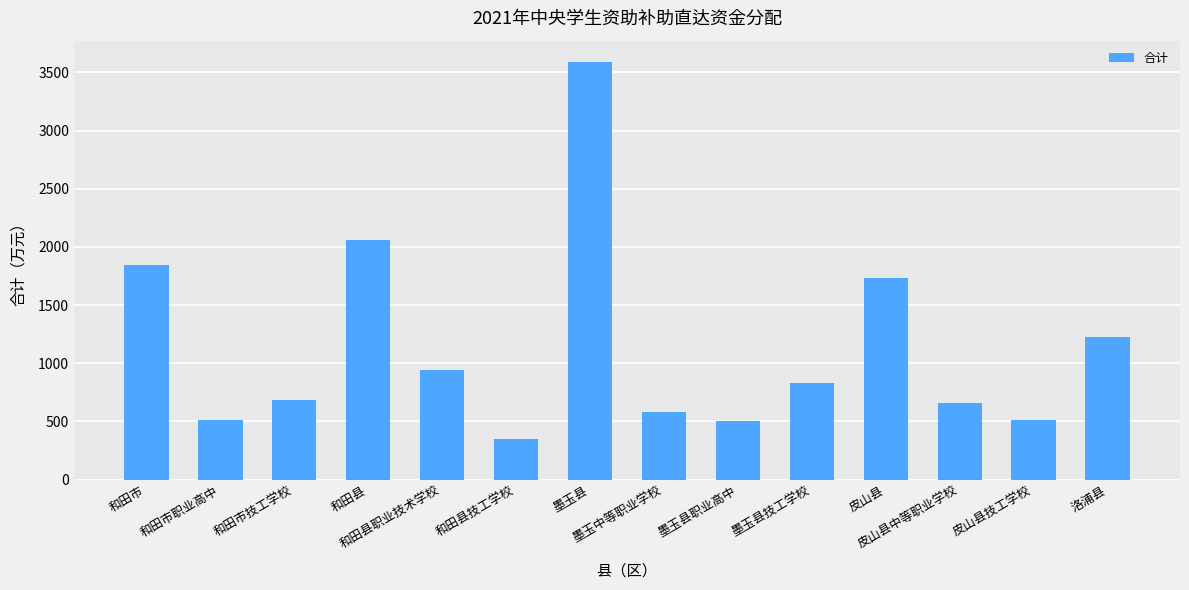

What is the value of the 7th bar from the left?

3593.0